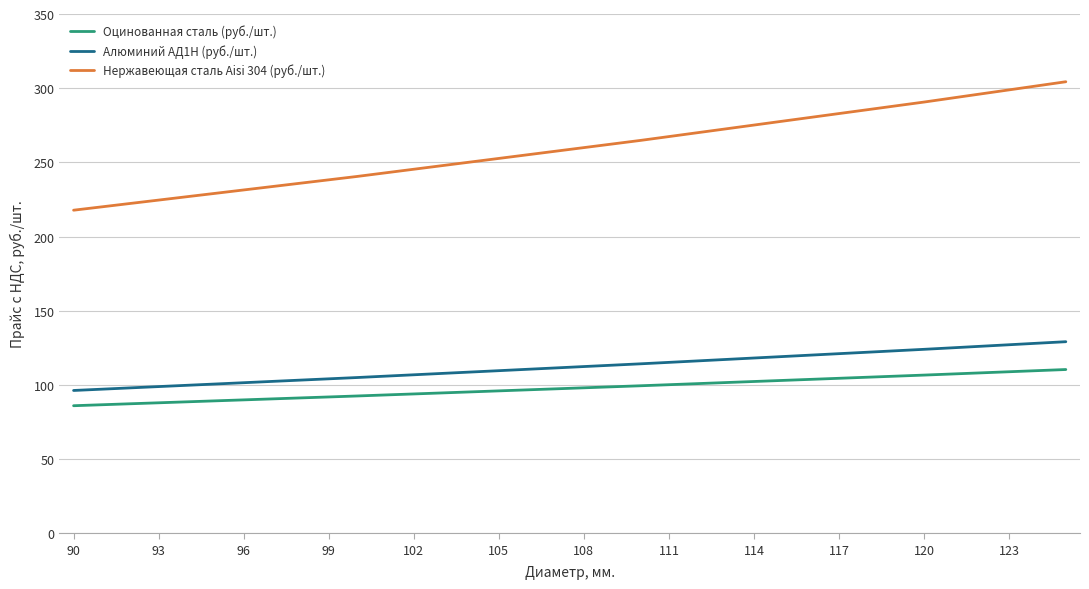

Rank the series by their maximum value, from lowest to highest.

Оцинованная сталь (руб./шт.), Алюминий АД1Н (руб./шт.), Нержавеющая сталь Aisi 304 (руб./шт.)